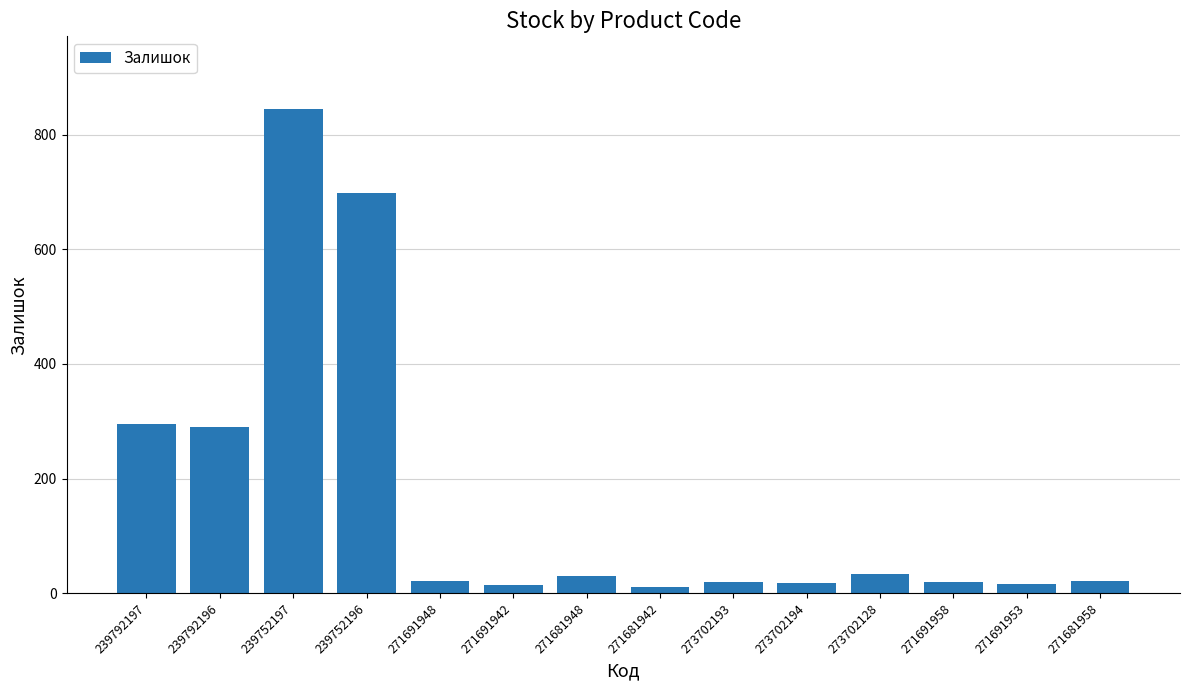

Is it true that the value at 239752196 is 339?

False